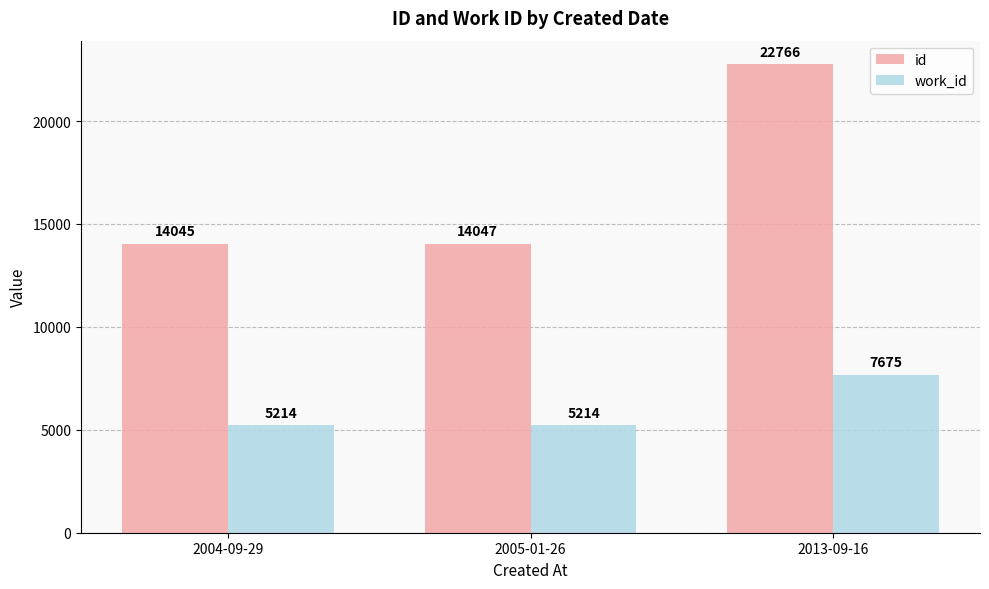

Is it true that work_id equals 8901 at 2005-01-26?

False